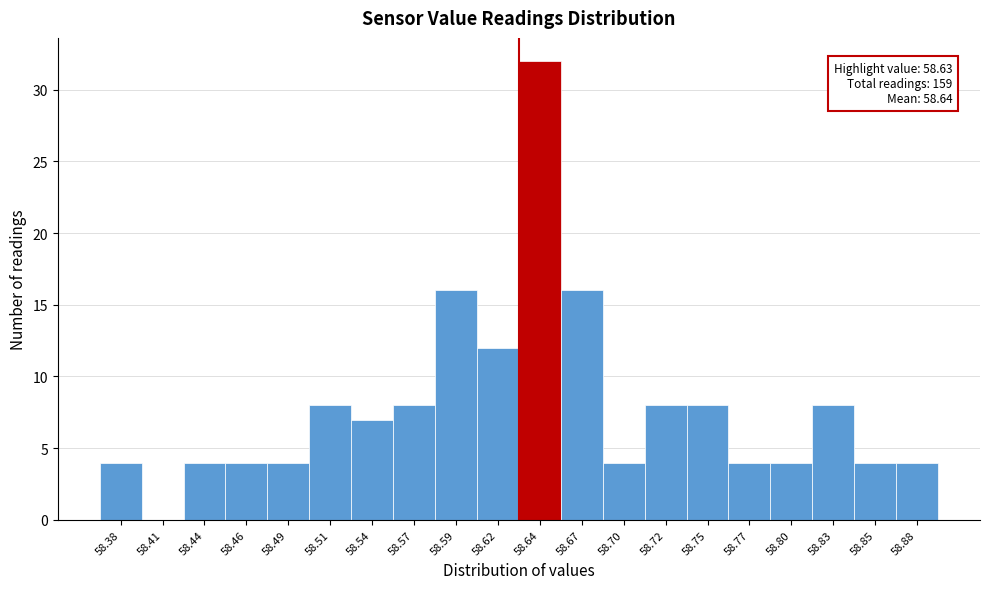

Which range on the x-axis has the tallest bar?

58.630 to 58.656